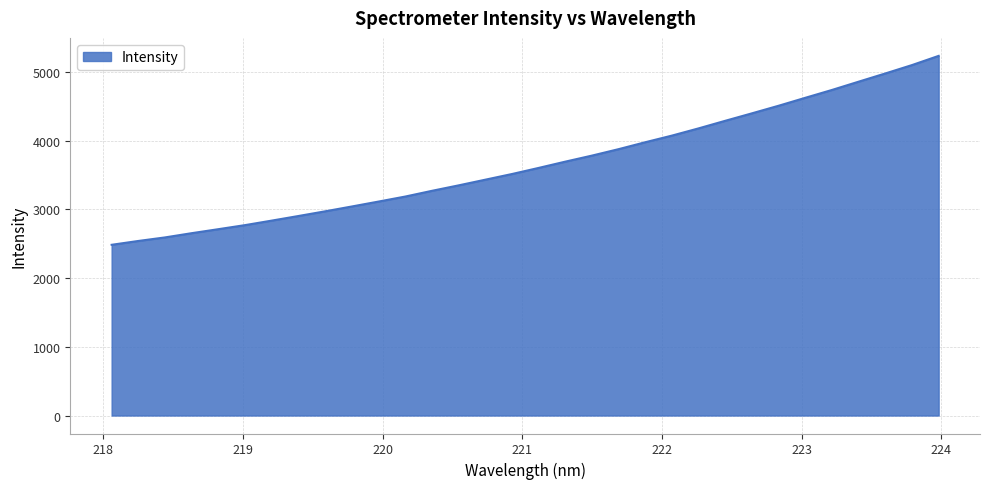

What is the minimum value shown in the chart?

2483.7